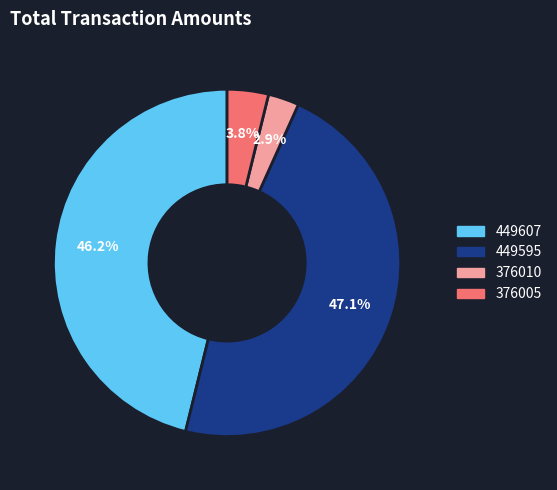

Which category has the biggest portion of the pie?

449595